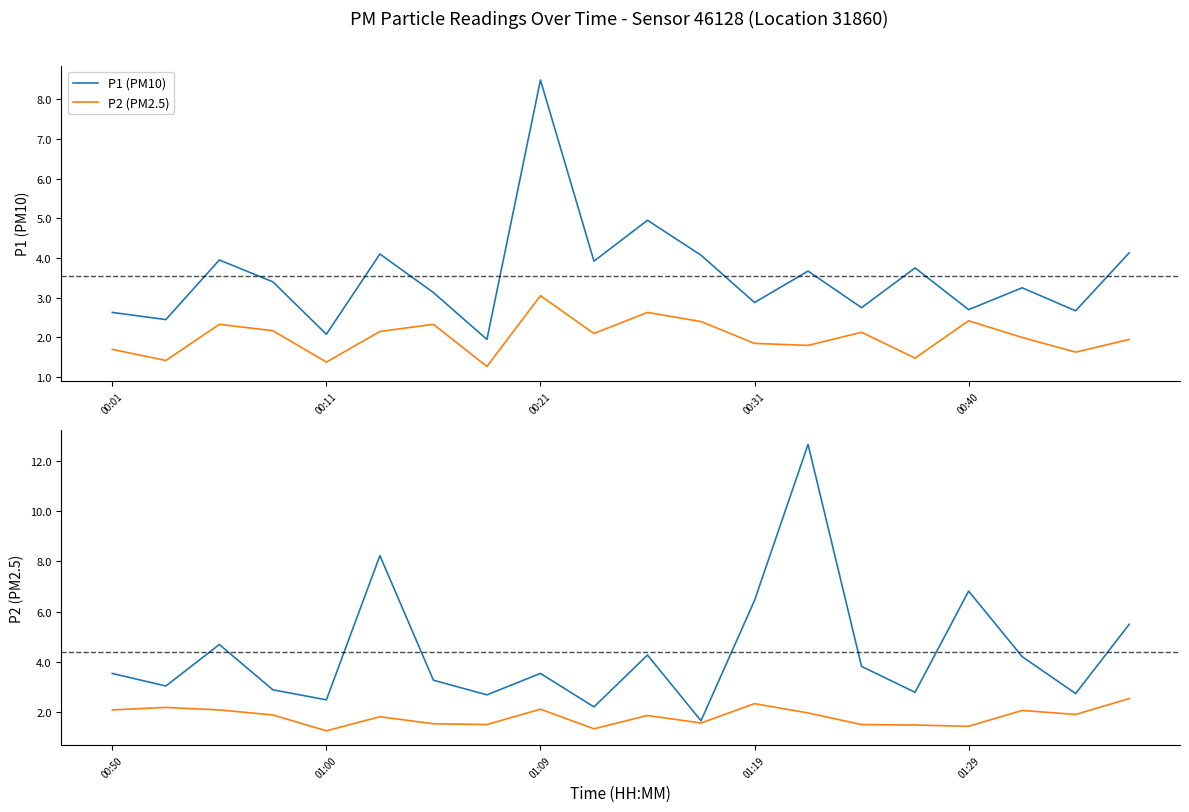

Is it true that P1 (PM10) equals 4.4 at 18?

False